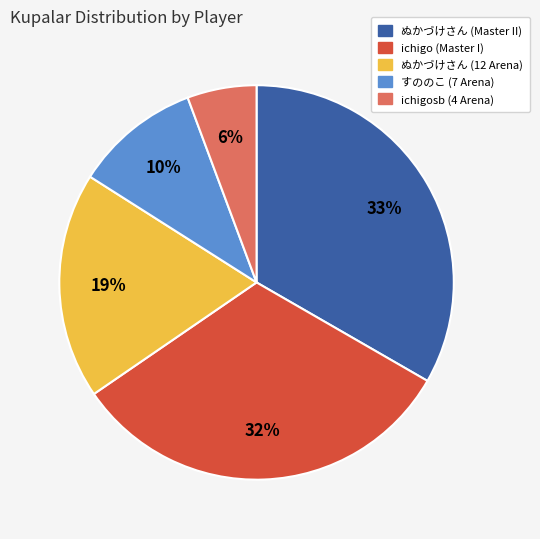

Does any single category account for the majority?

No